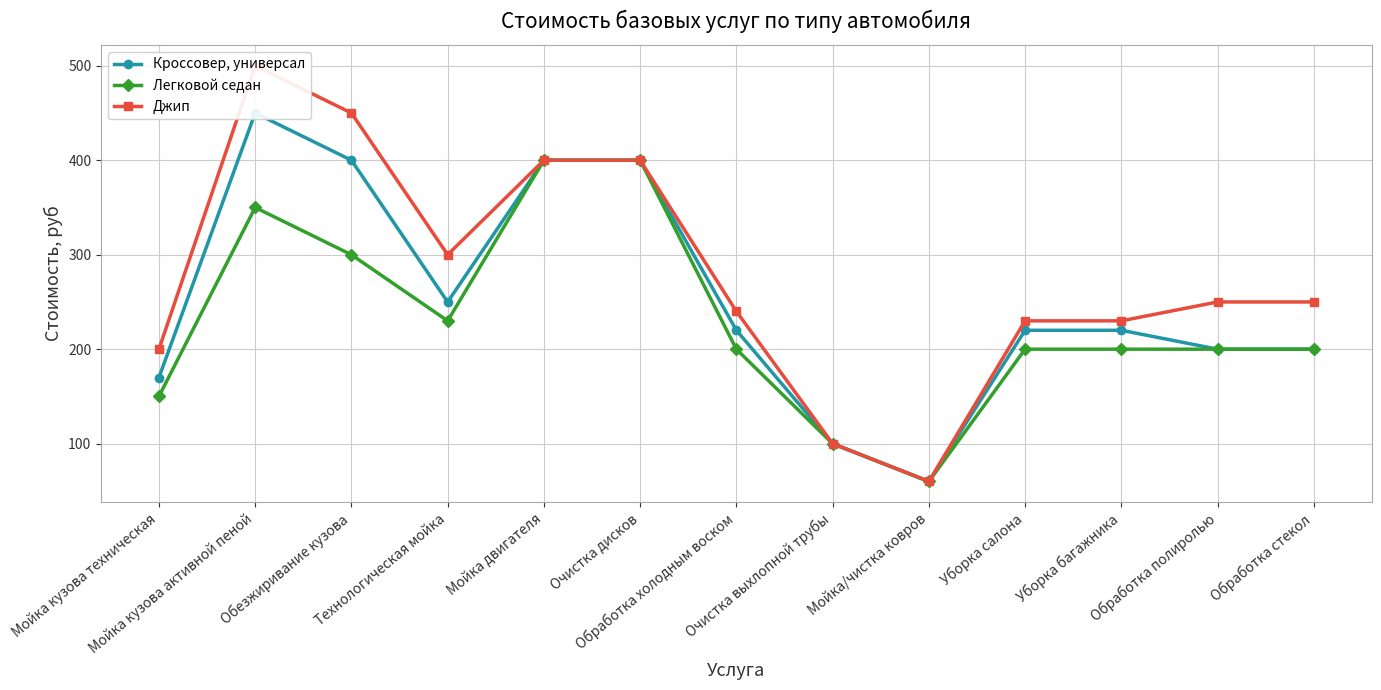

True or false: Кроссовер, универсал has more than 1 interior local peaks.

False